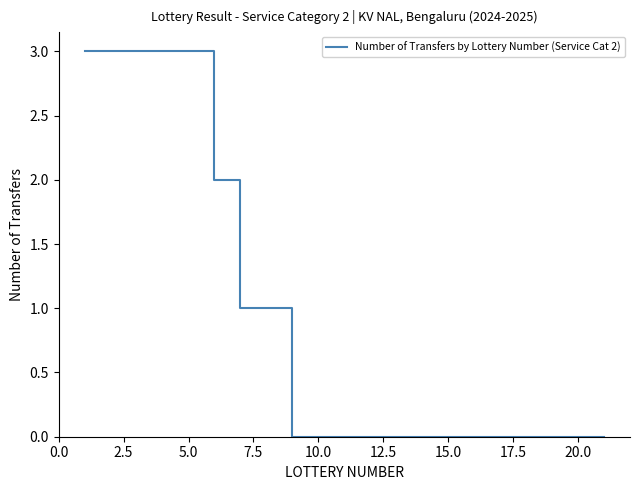

What is the difference between the maximum and minimum values?

3